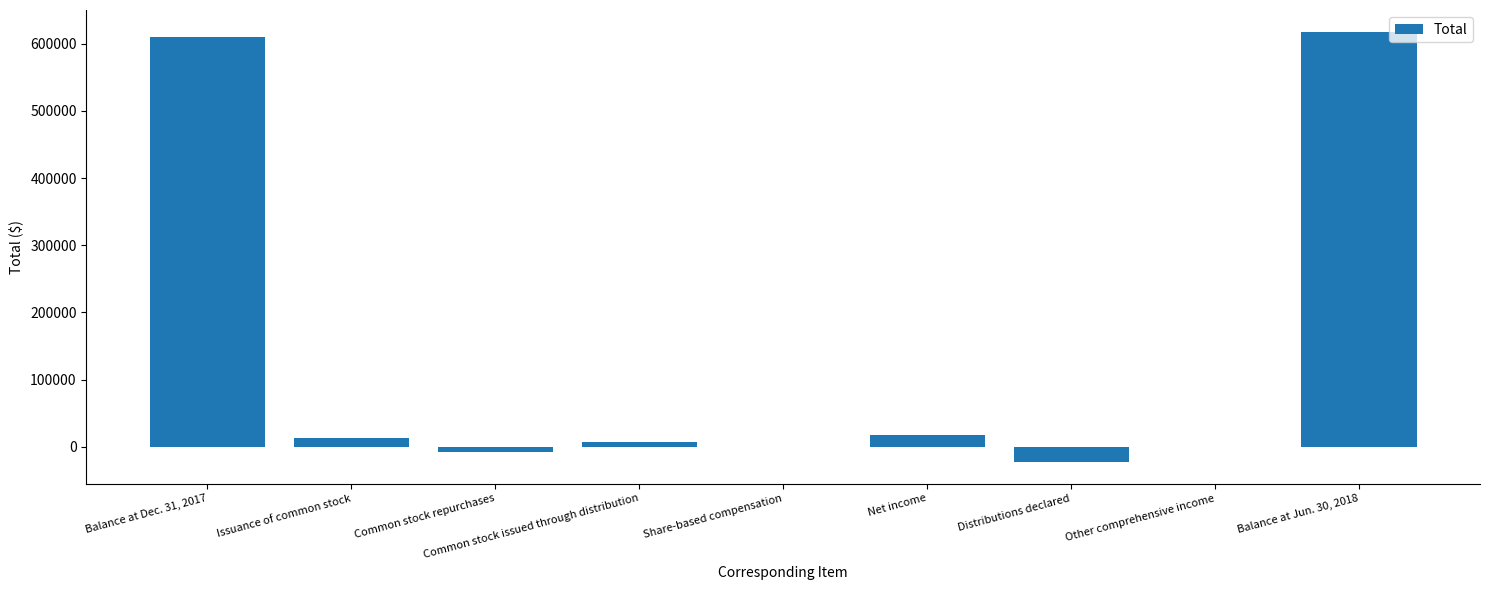

Are the bars horizontal?

No